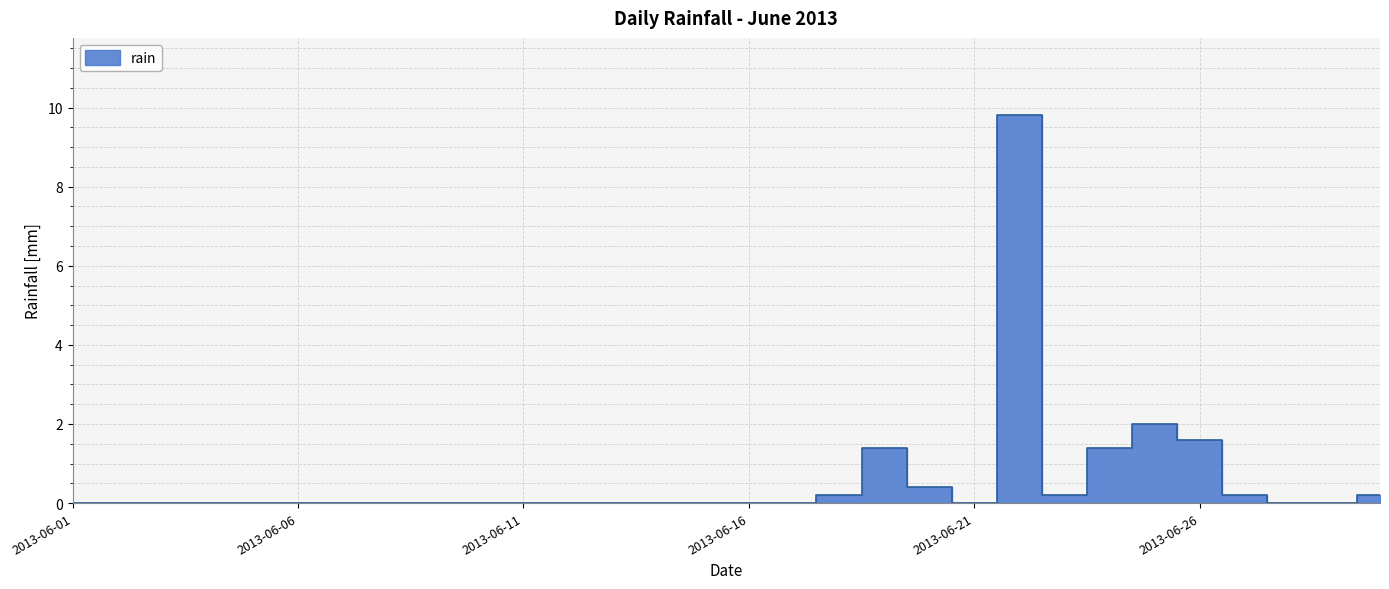

What is the difference between the maximum and minimum values?

9.8